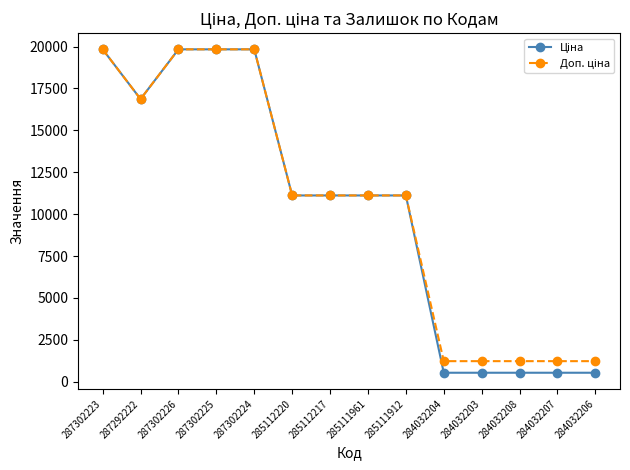

What is the greatest value displayed?

19831.1